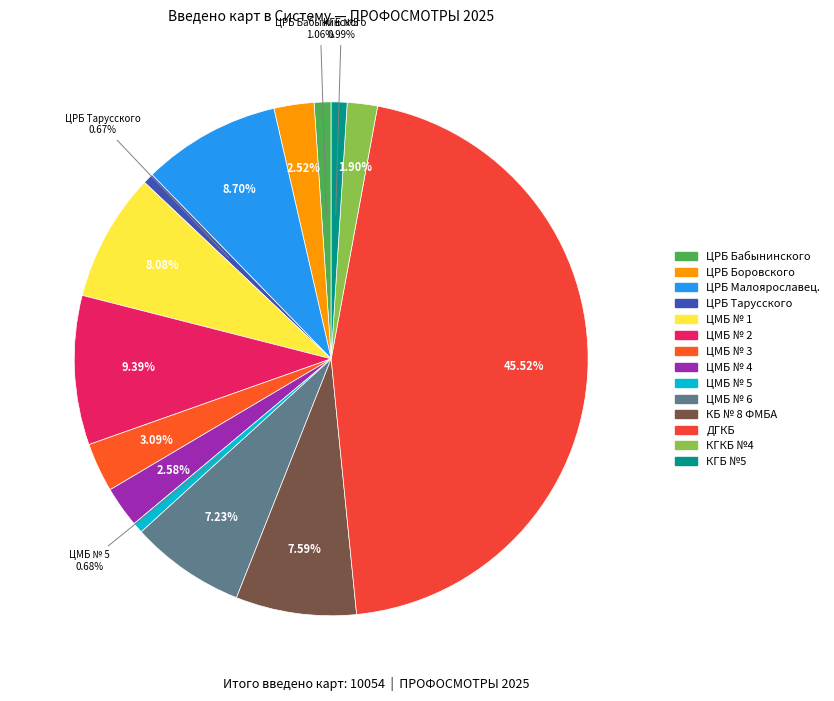

How much of the chart is everything except ЦРБ Малоярославец.?

91.3%